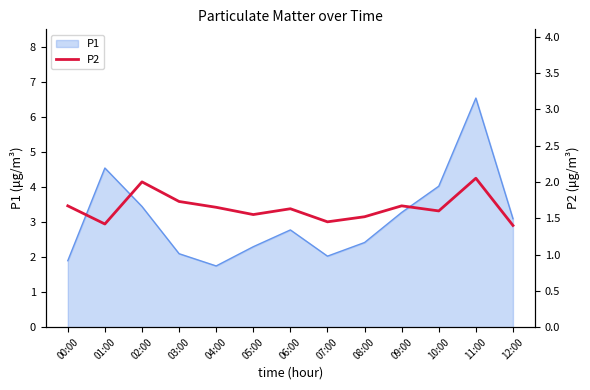

What is the label of the 9th point from the left?

08:00